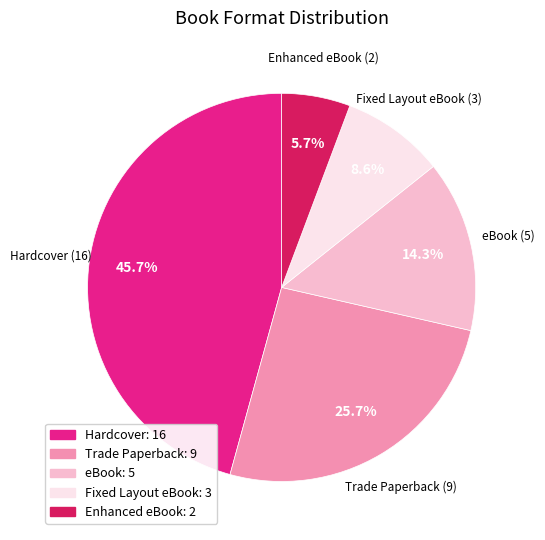

Which has a higher value, eBook or Trade Paperback?

Trade Paperback